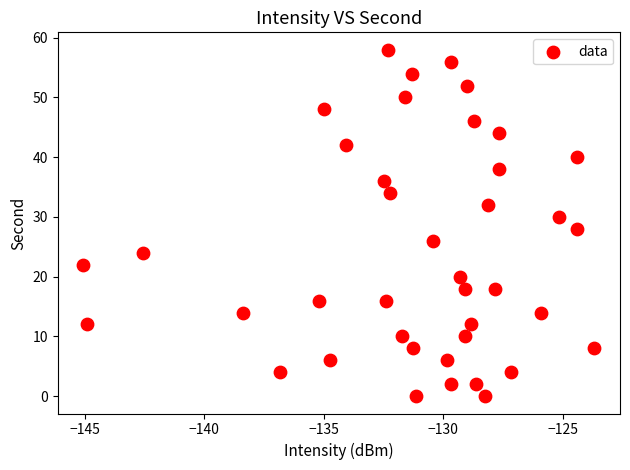

What is the range of Y values (max minus min)?

58